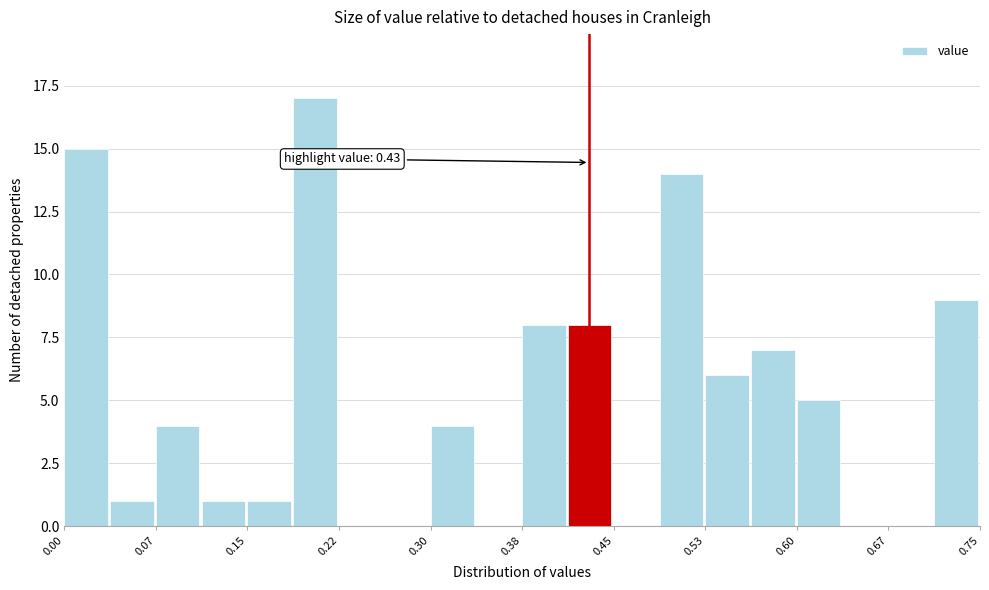

Read against the x-axis, roughly where is the centre of the tallest bar?

0.21